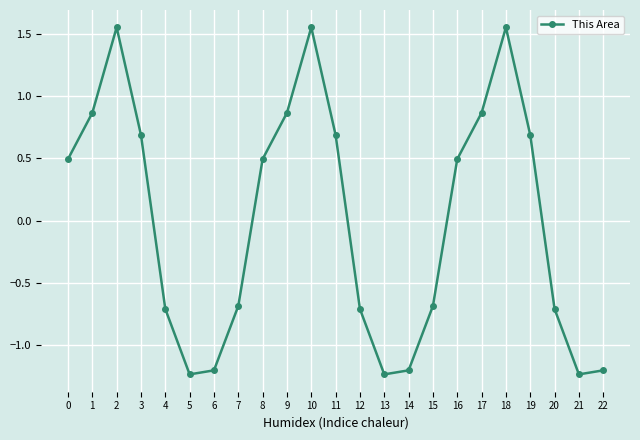

The value at 16 is 0.5. True or false?

True